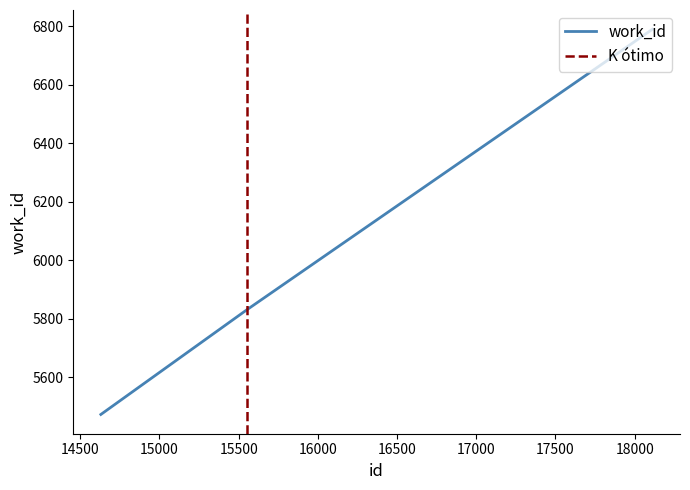

Reading left to right, list all the values displayed in this chart.

14630=5473	15552=5831	18112=6790